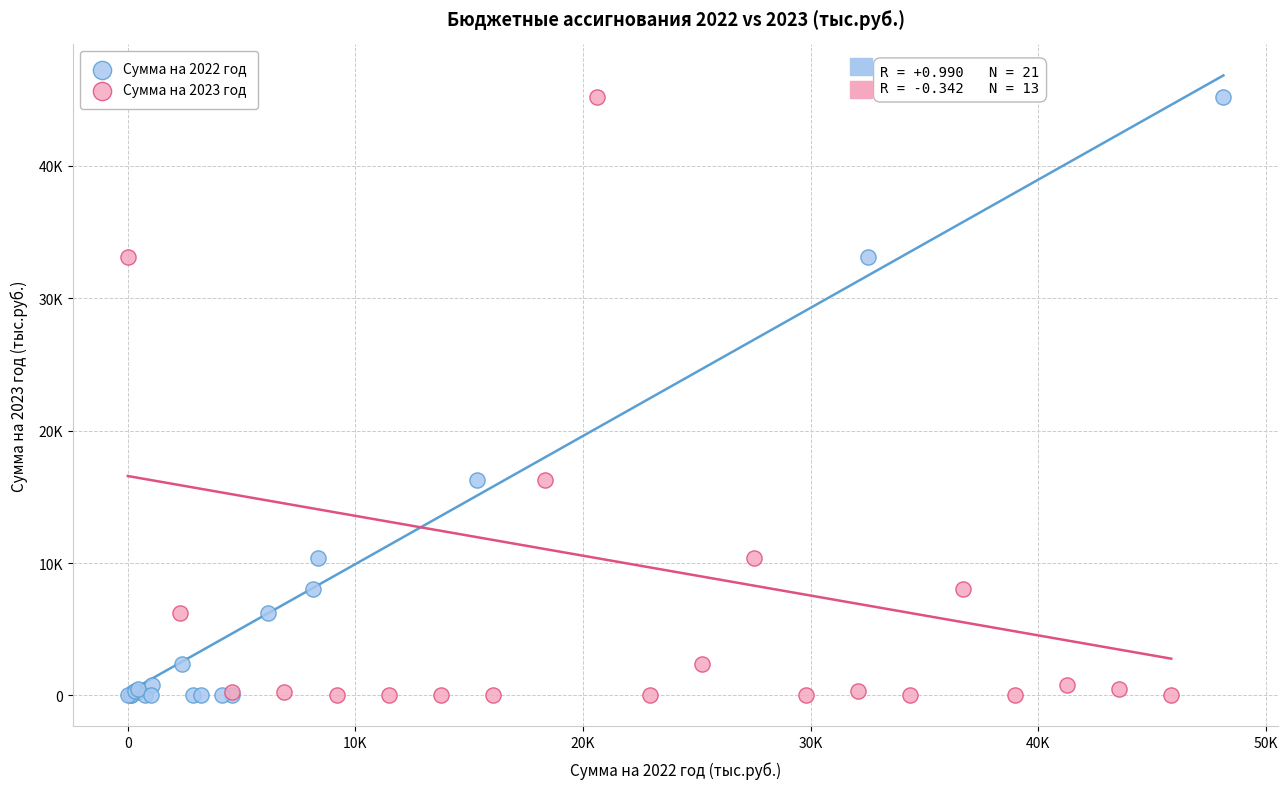

What are all the series names shown in the legend?

Сумма на 2022 год, Сумма на 2023 год